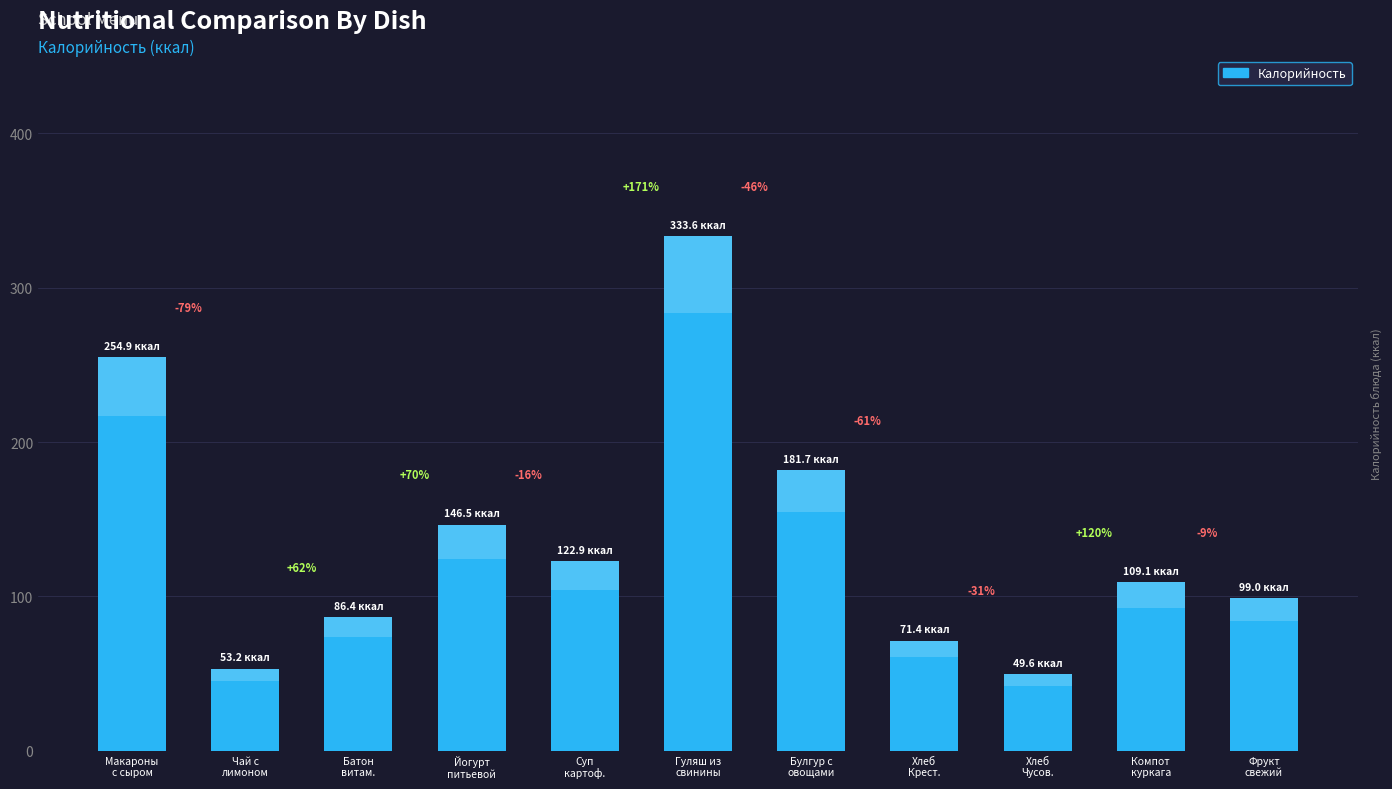

At which label is the value closest to 191?

Булгур с
овощами